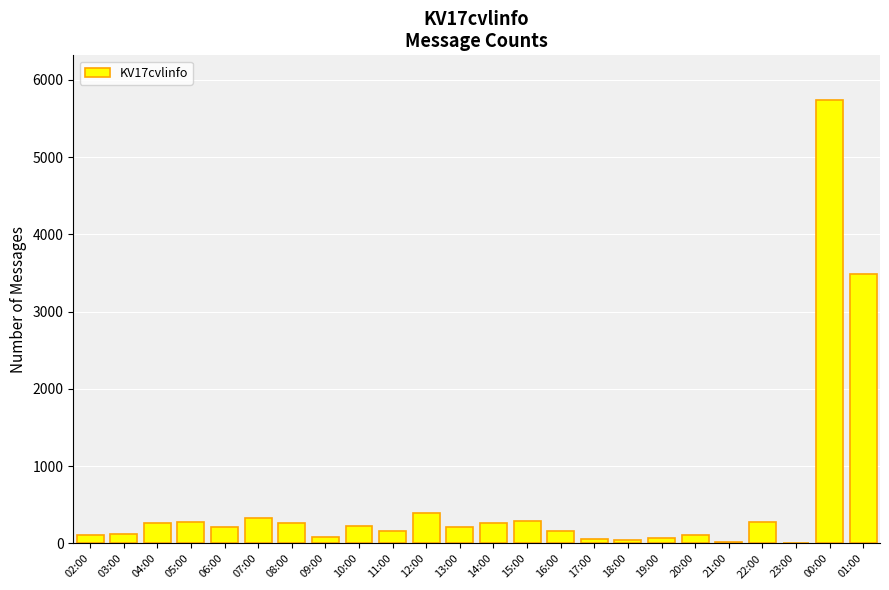

What is the ratio of the value at 12:00 to the value at 10:00?

1.8